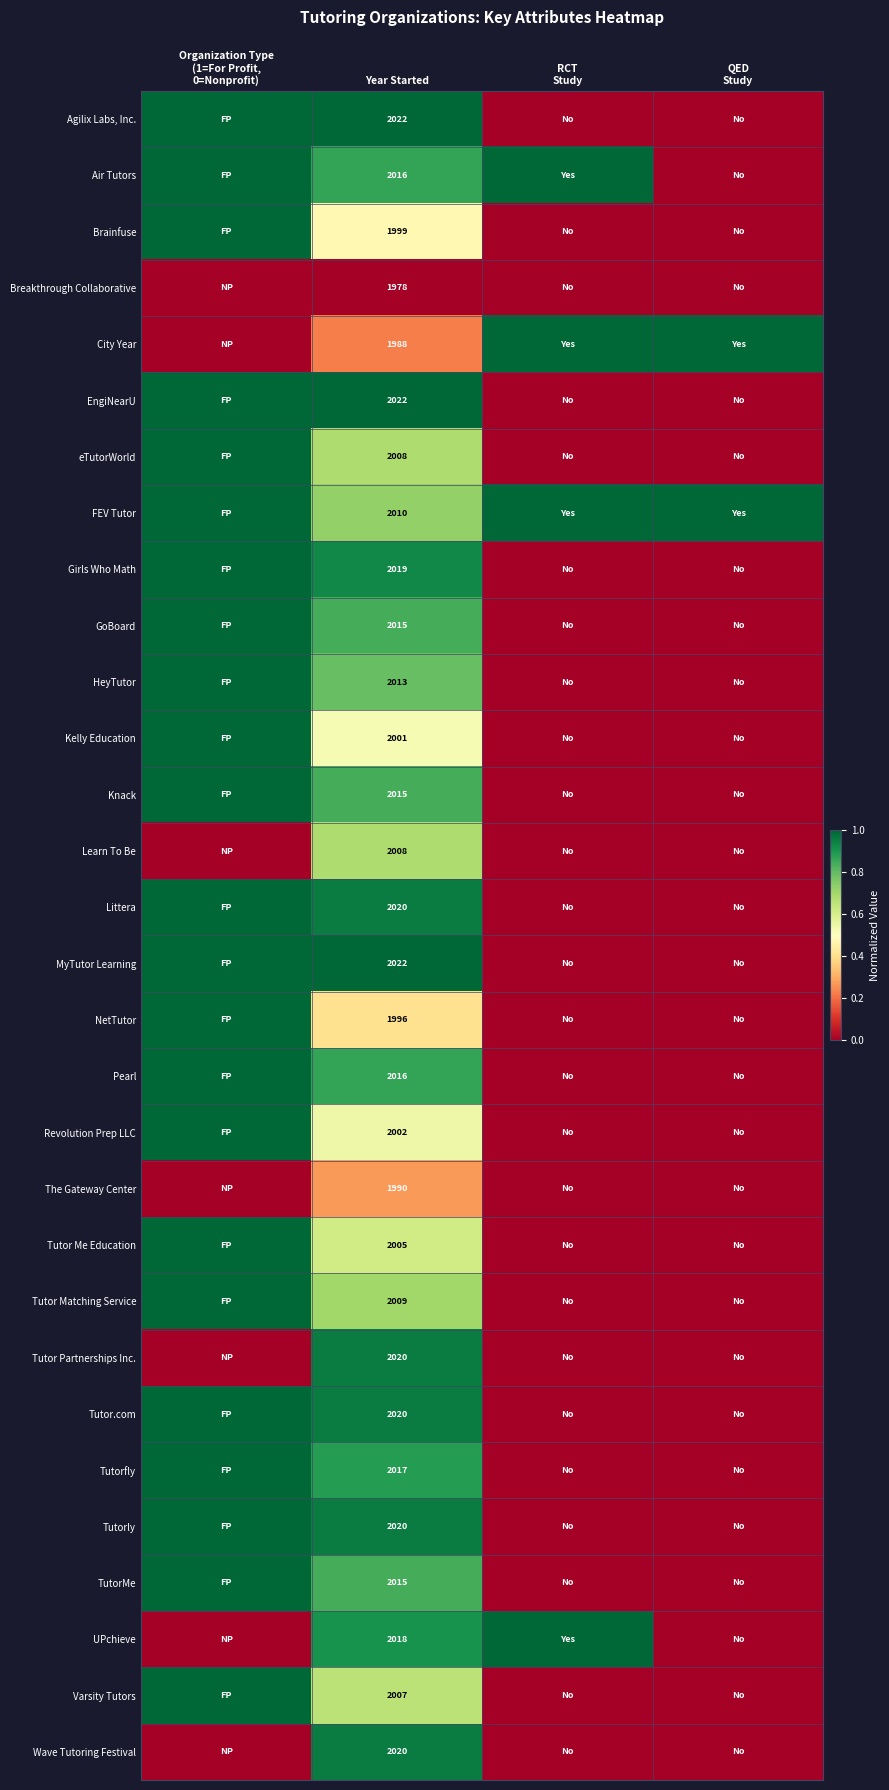

True or false: FEV Tutor has a value of 2010 at Year Started.

True